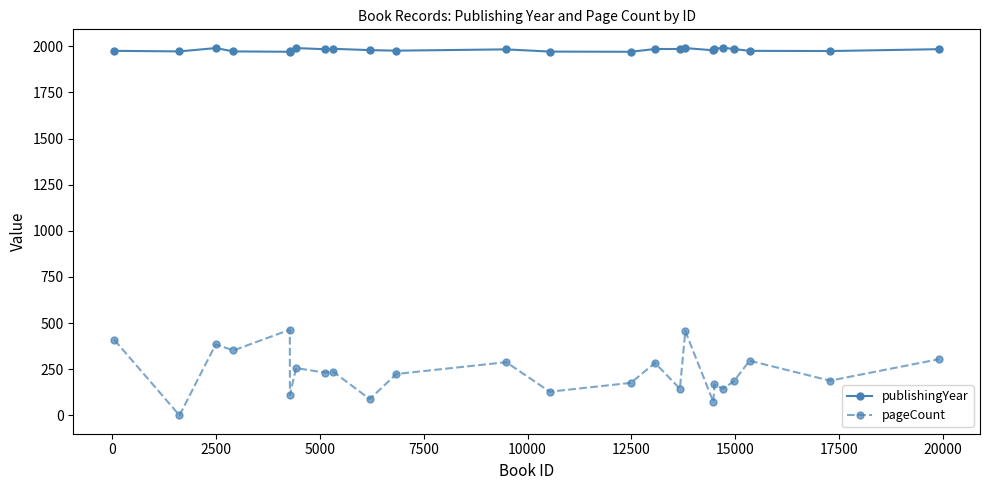

Count the number of categories in the chart.

24